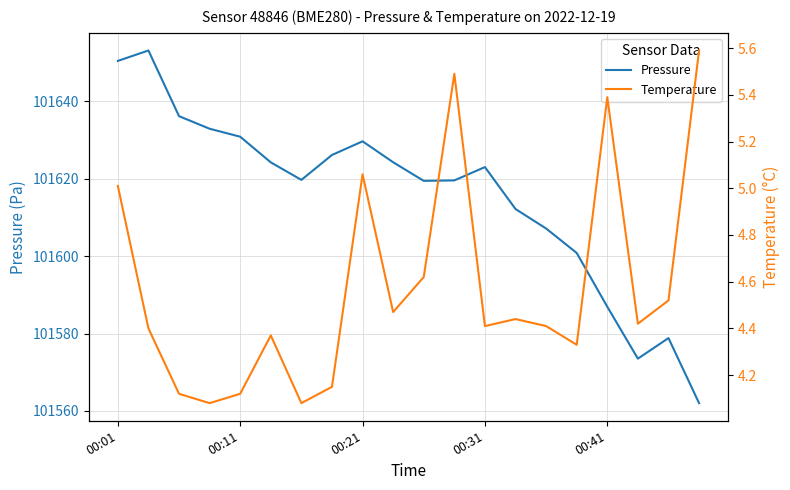

Rank the series by their average value, from lowest to highest.

Temperature, Pressure